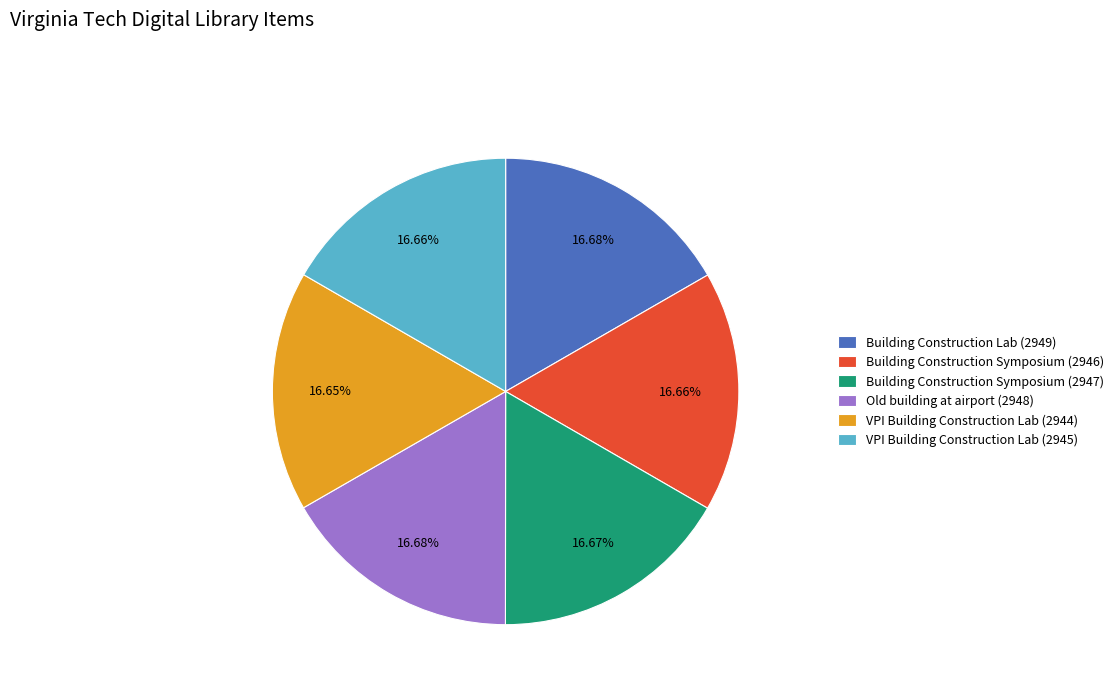

True or false: Building Construction Symposium (2946) accounts for 8% of the total.

False